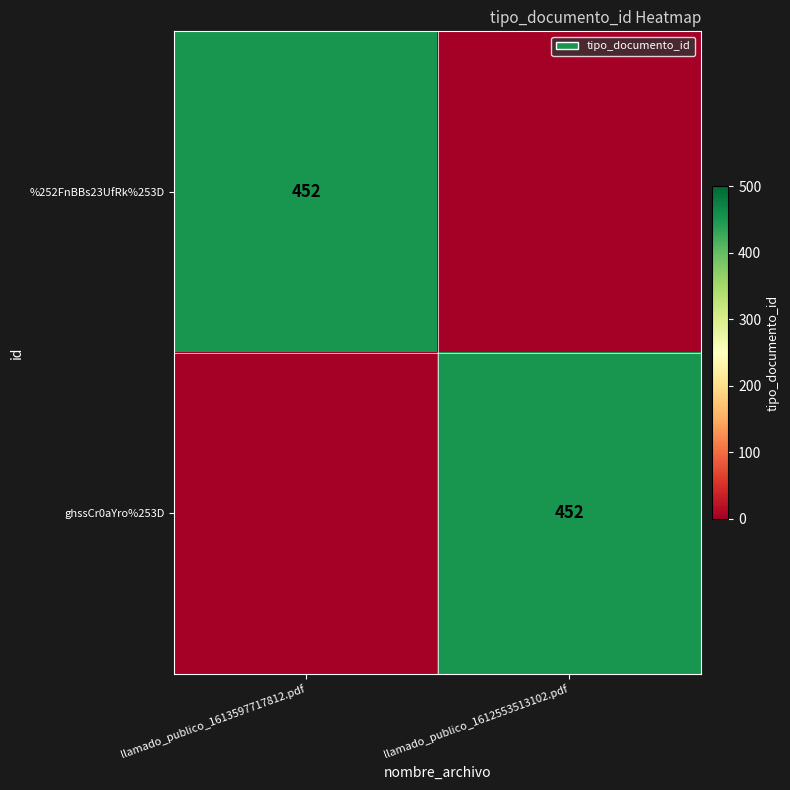

Is it true that ghssCr0aYro%253D equals 688 at llamado_publico_1612553513102.pdf?

False